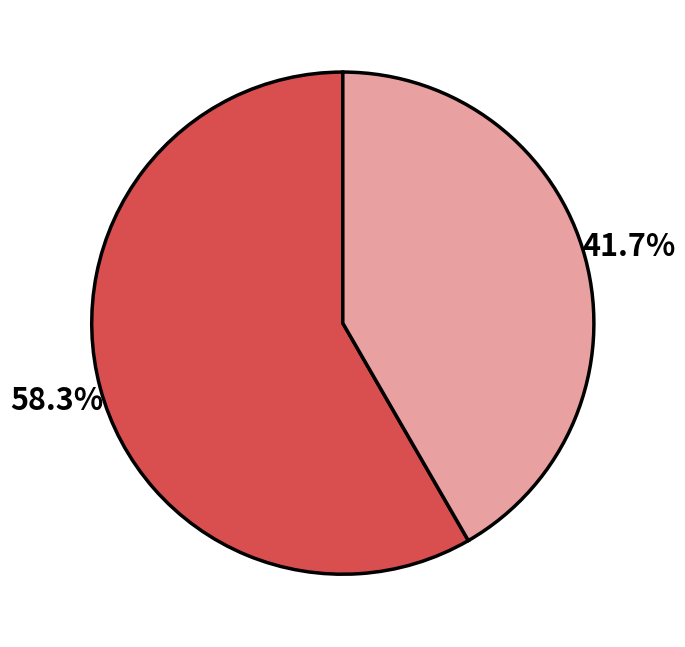

Does any single category account for the majority?

Yes